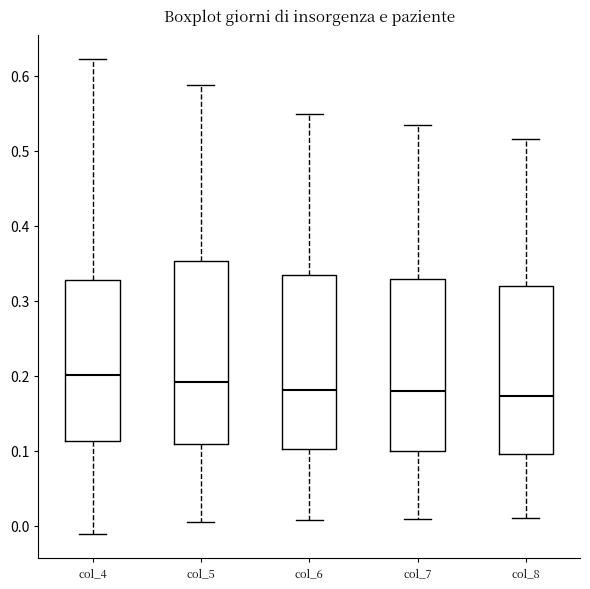

Reading left to right, read every box against the y-axis: the position of its median line, the range the box covers, and the ends of its whiskers. The values are not printed on the chart, so give them approximately, as read against the axis.

col_4: median 0.20, box 0.11 to 0.33, whiskers -0.01 to 0.62
col_5: median 0.19, box 0.11 to 0.35, whiskers 0.00 to 0.59
col_6: median 0.18, box 0.10 to 0.33, whiskers 0.01 to 0.55
col_7: median 0.18, box 0.10 to 0.33, whiskers 0.01 to 0.54
col_8: median 0.17, box 0.10 to 0.32, whiskers 0.01 to 0.52